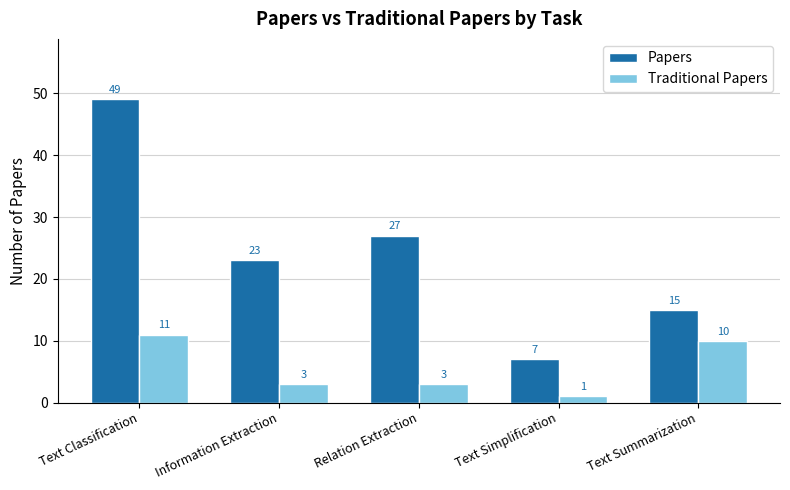

Reading right to left, list all the values displayed in this chart.

Papers: 15	7	27	23	49
Traditional Papers: 10	1	3	3	11